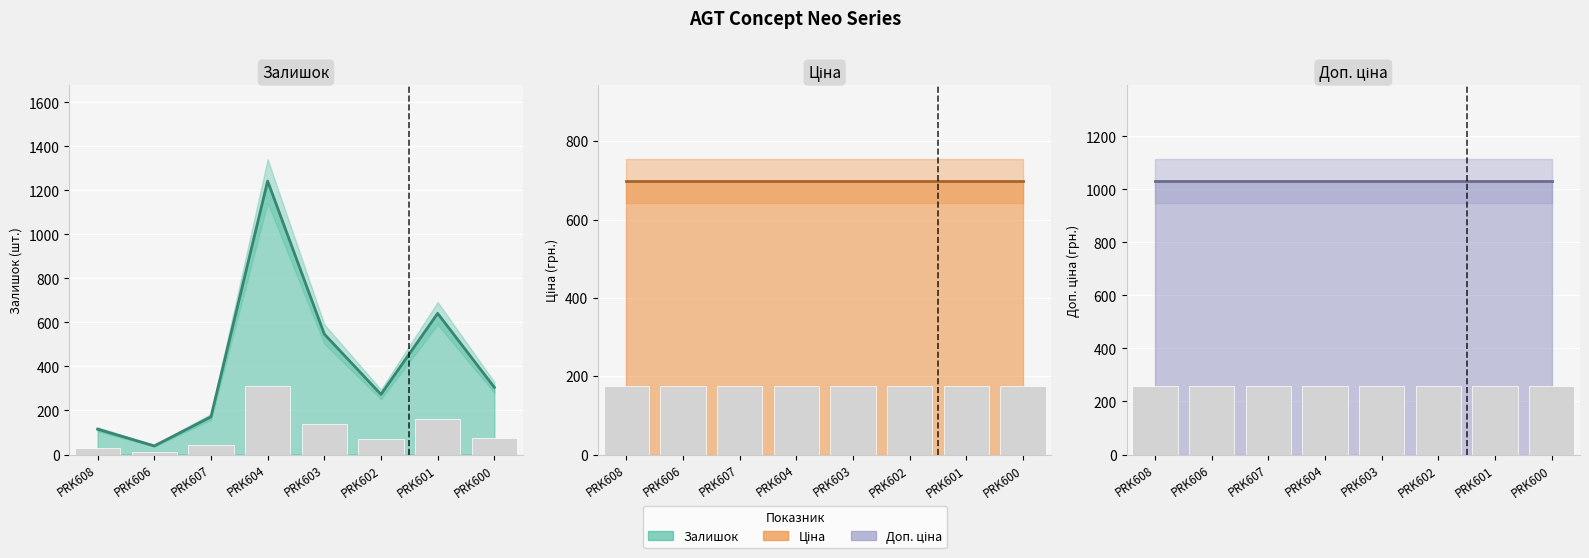

Are the bars grouped side by side (vs. stacked)?

Yes